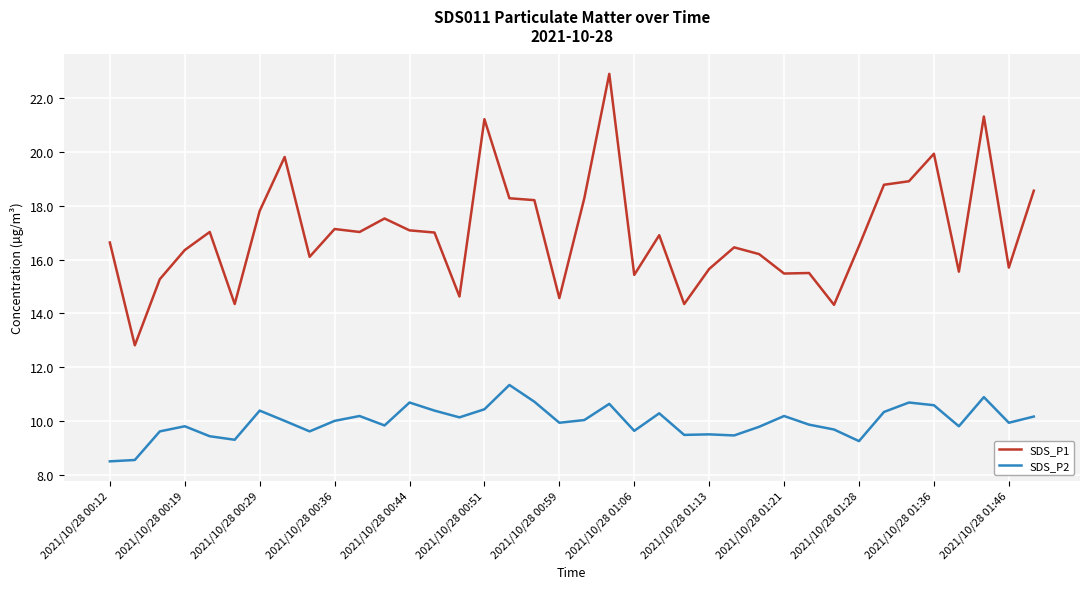

What is the maximum value shown in the chart?

22.9